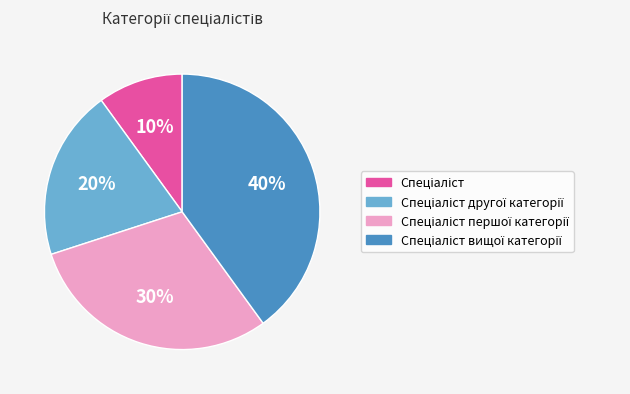

Is there a majority slice in this chart?

No